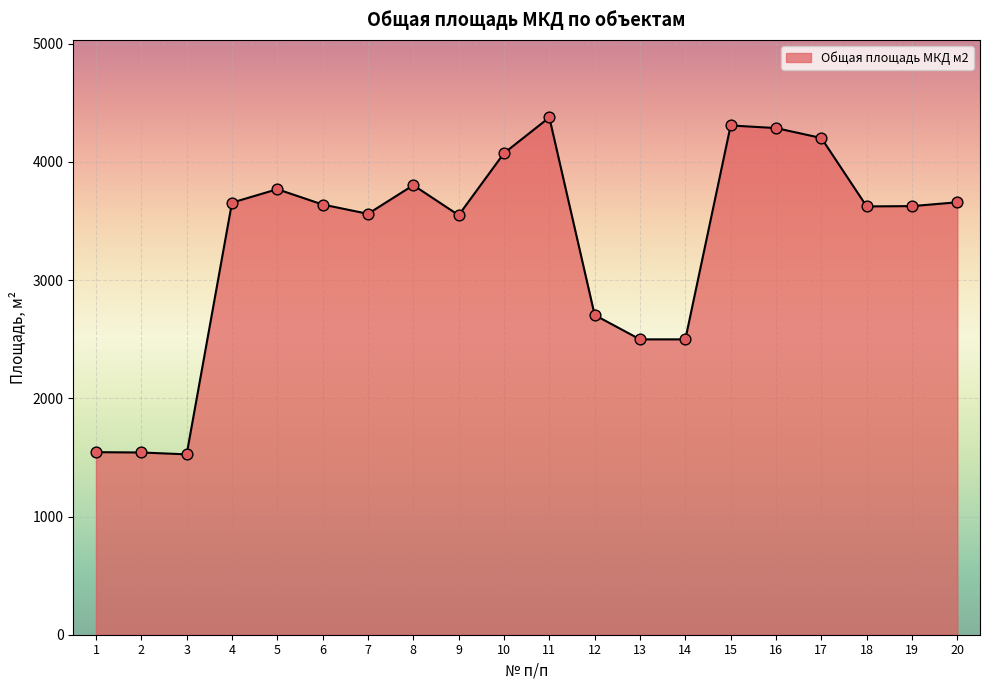

Approximately how many times larger is the value at 4 compared to 20?

1.0